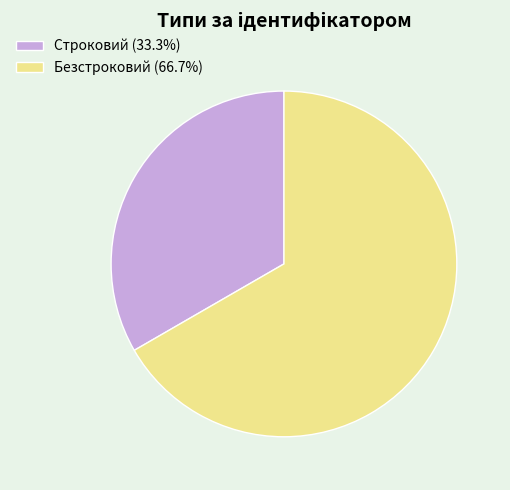

Which has a higher value, Безстроковий or Строковий?

Безстроковий